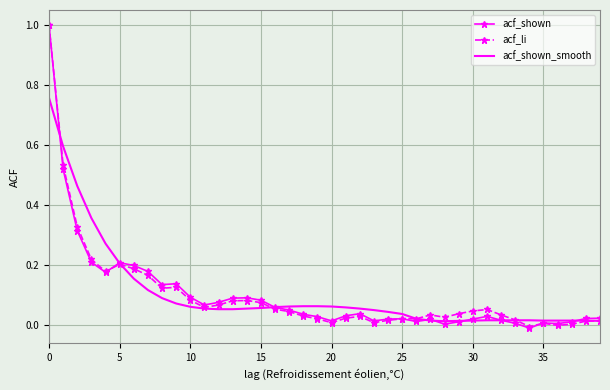

What is the maximum value for acf_shown?

1.0